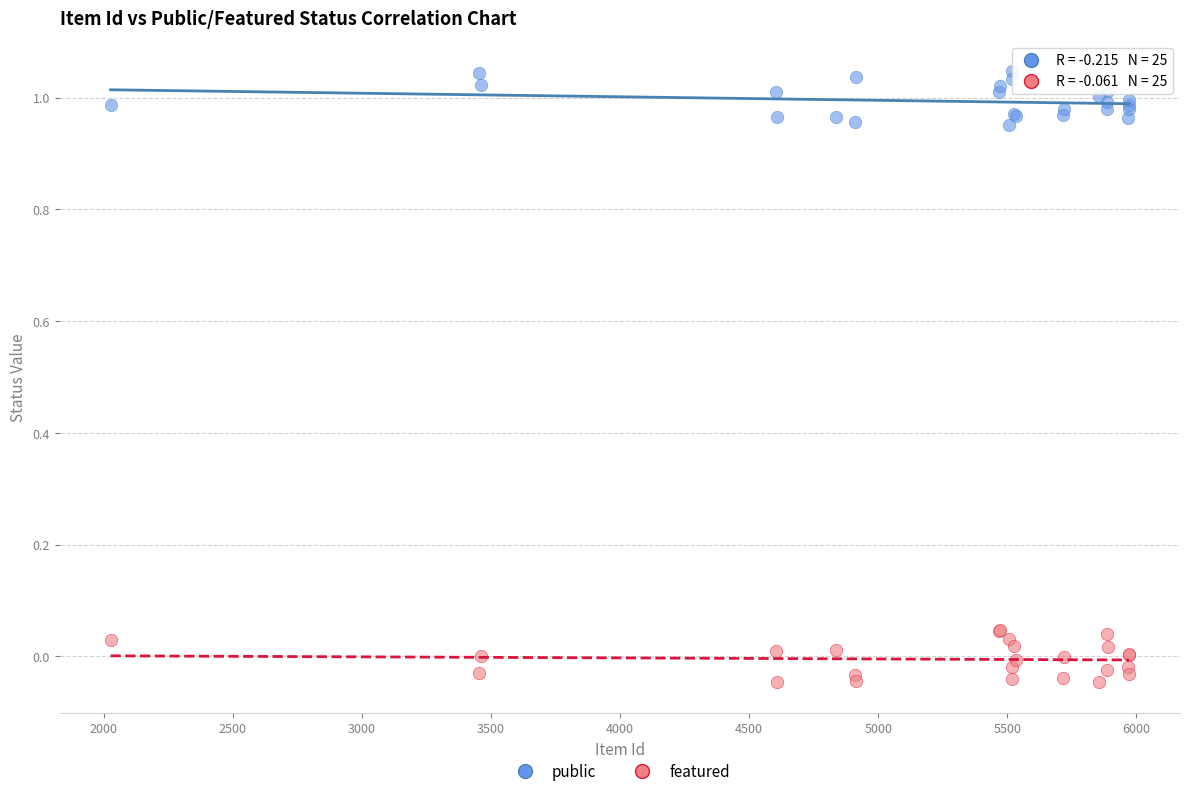

What is the X range (max minus min) for the scatter plot?

3946.0